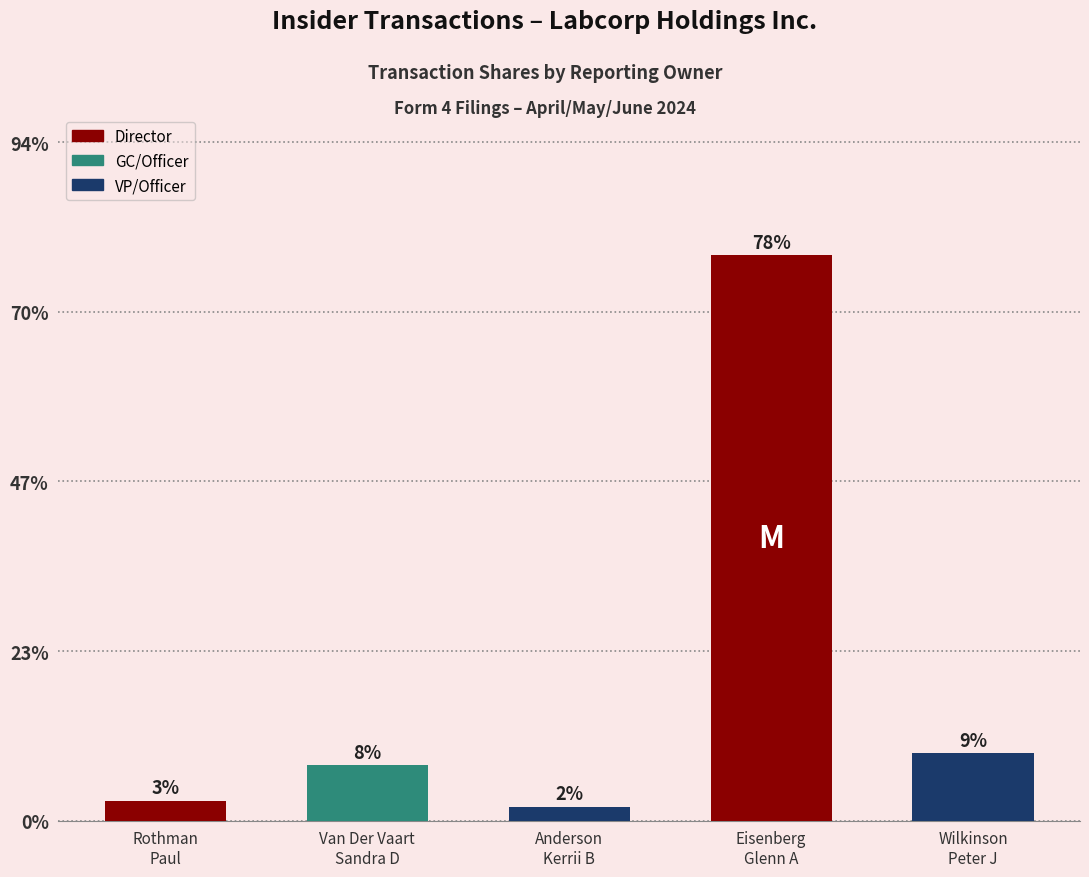

Are the bars horizontal?

No